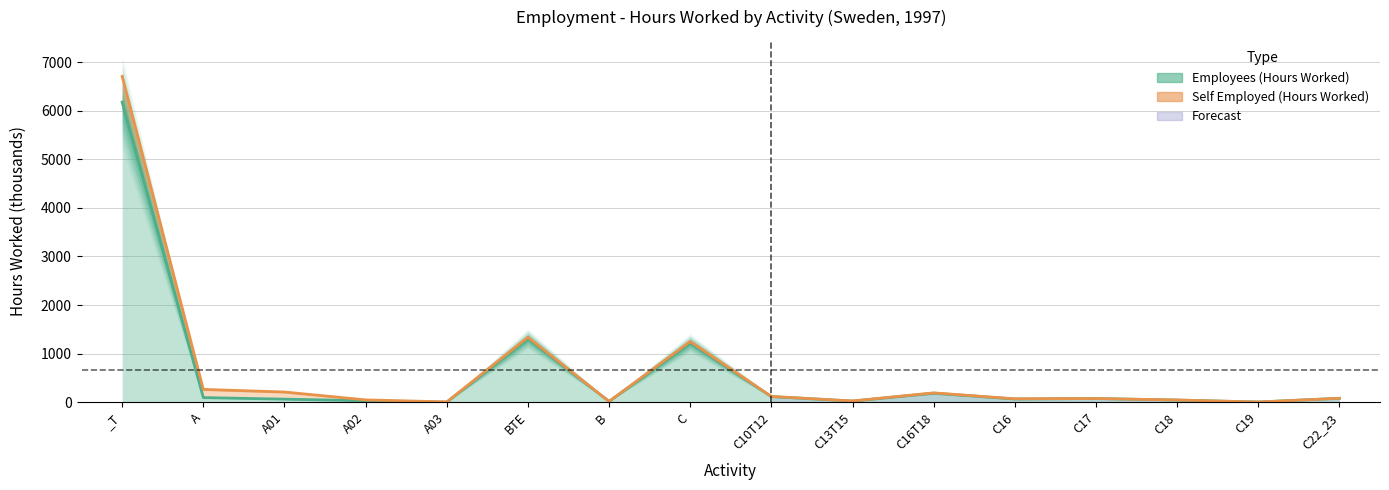

Which label corresponds to the smallest value in the chart?

A03